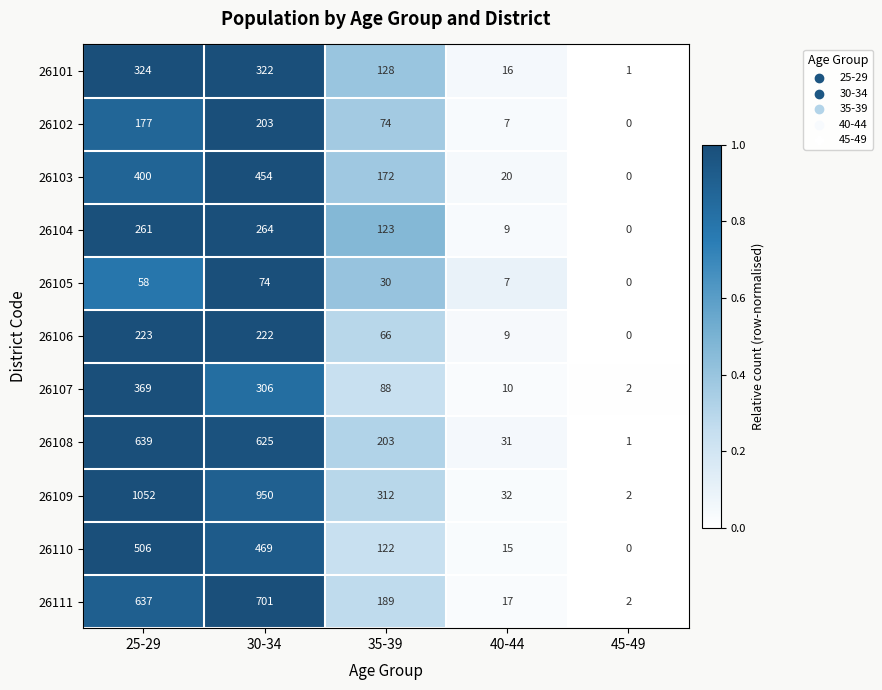

Rank the series at 25-29 from lowest to highest value.

26105, 26102, 26106, 26104, 26101, 26107, 26103, 26110, 26111, 26108, 26109